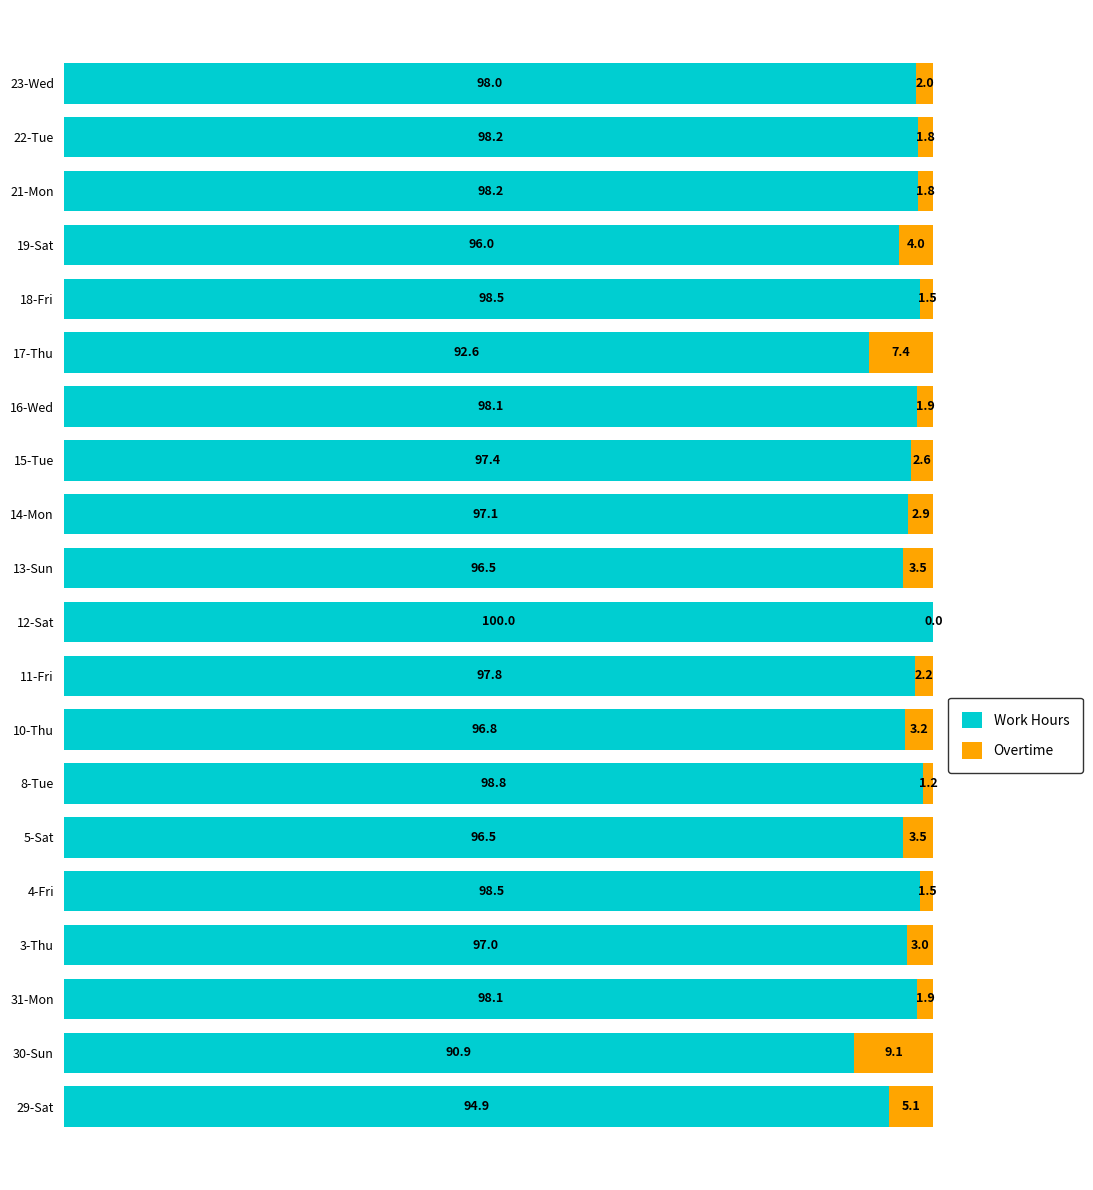

The Work Hours series shows 139.7 at 21-Mon. True or false?

False